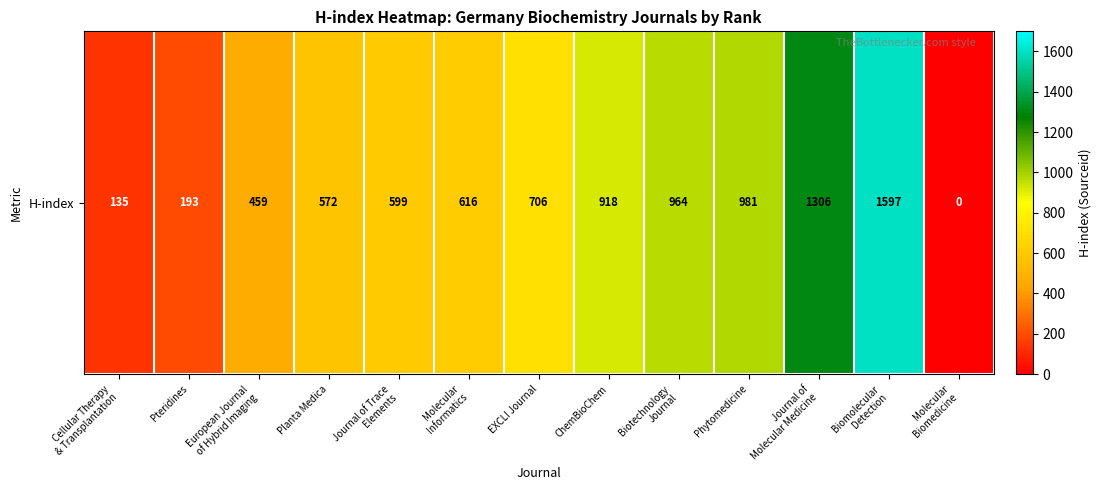

What is the change in value from EXCLI Journal to Molecular
Biomedicine?

-706